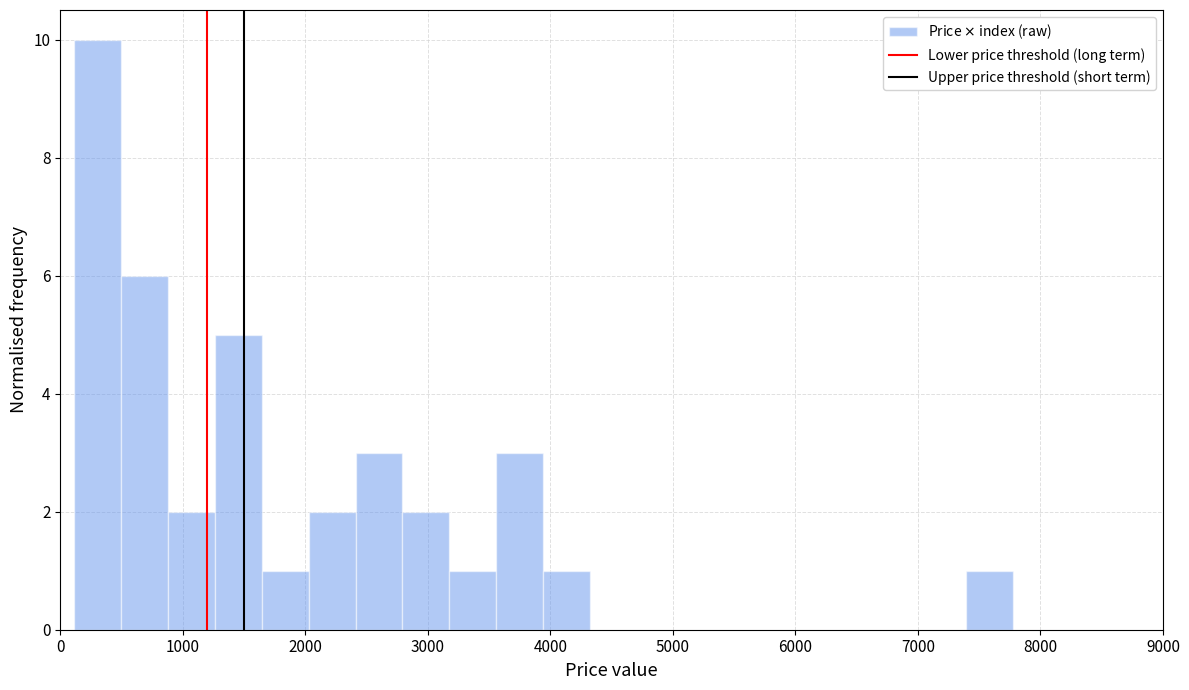

Read against the x-axis, roughly where is the centre of the tallest bar?

300